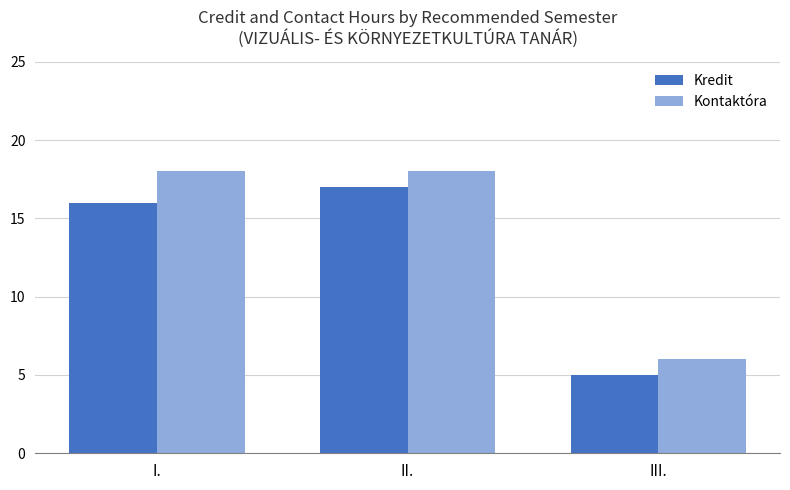

Read the Kontaktóra value at III..

6